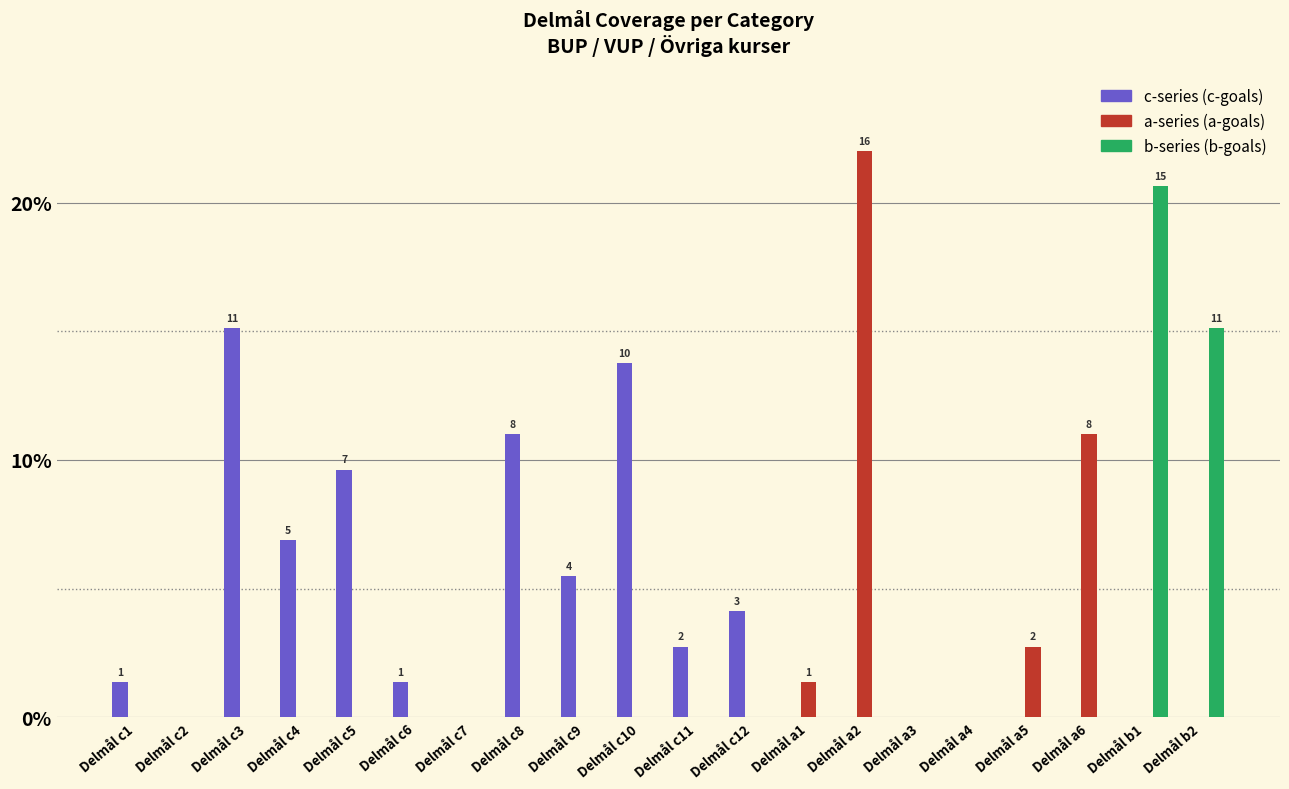

What is the greatest value displayed?

22.0